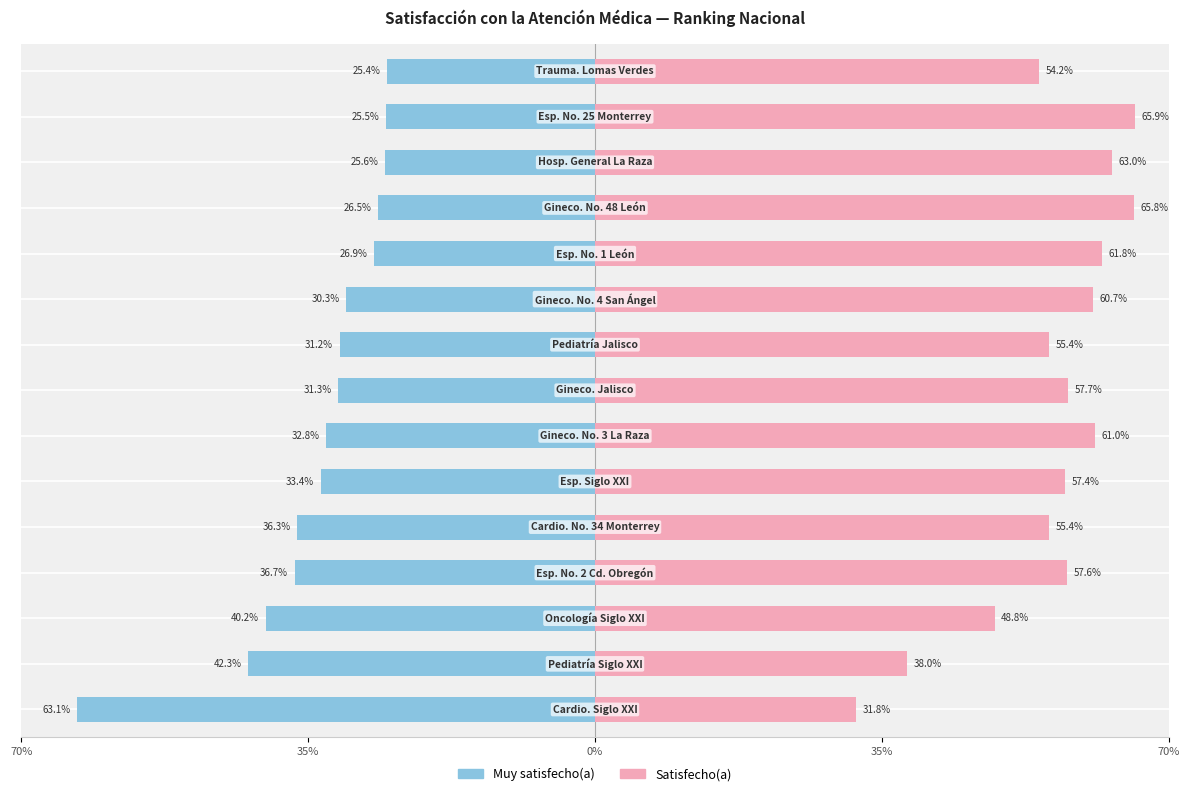

True or false: Satisfecho(a) has a value of 0.4 at 9.

False